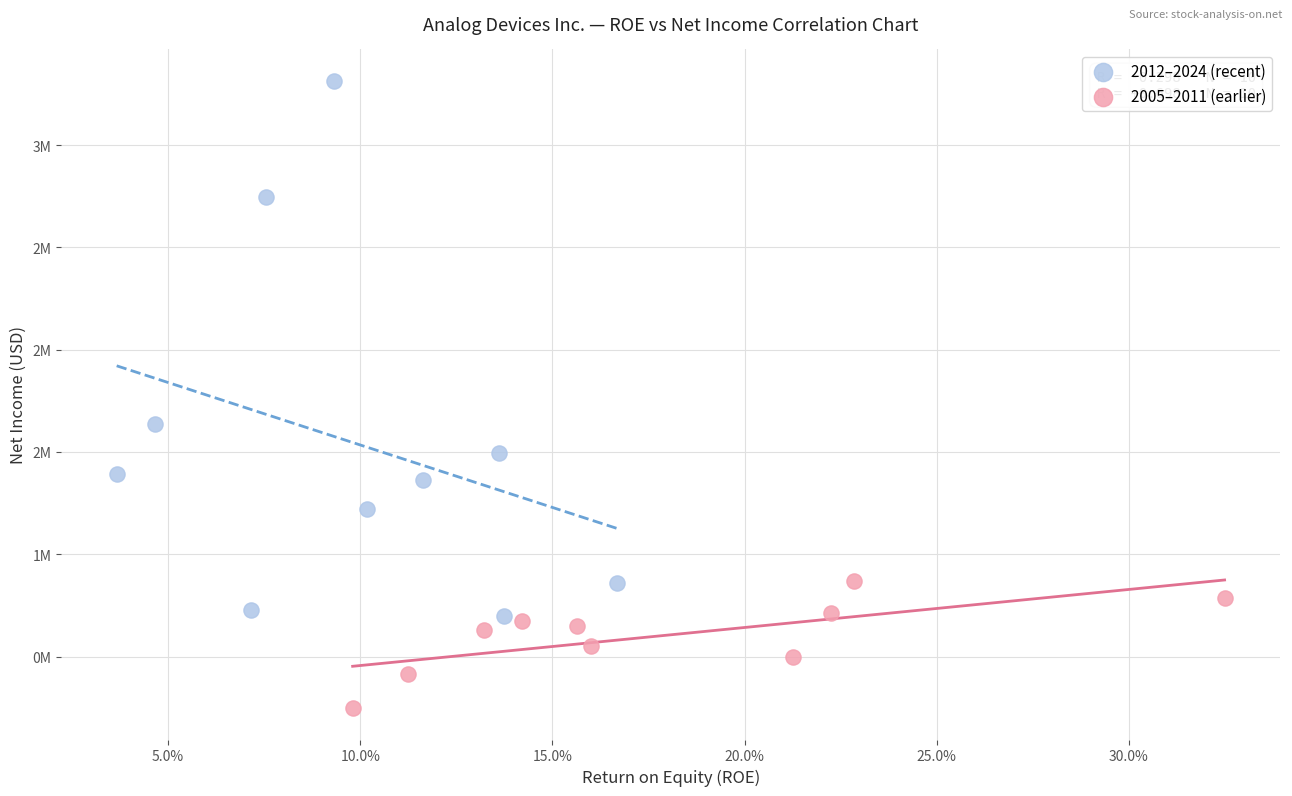

What are all the series names shown in the legend?

2012–2024 (recent), 2005–2011 (earlier)